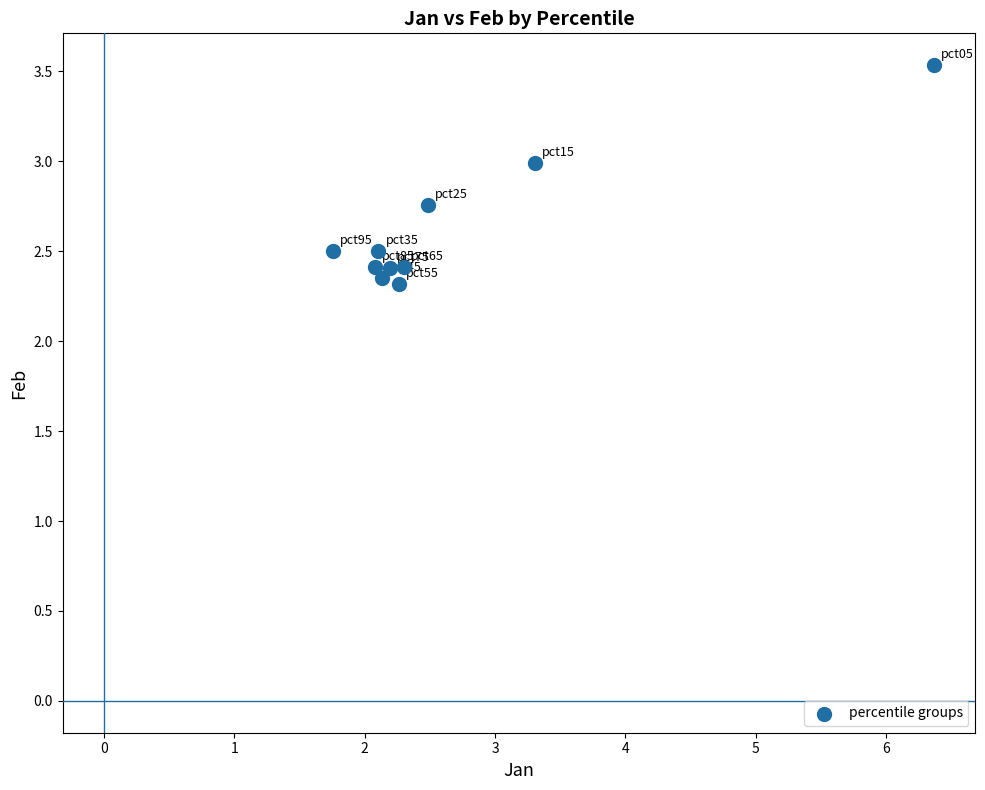

What is the average Y value?

2.6